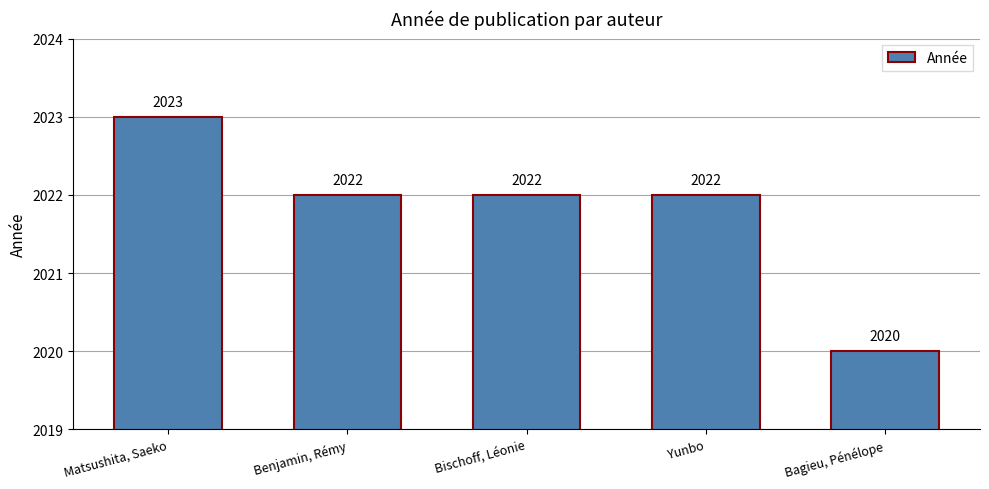

What is the greatest value displayed?

2023